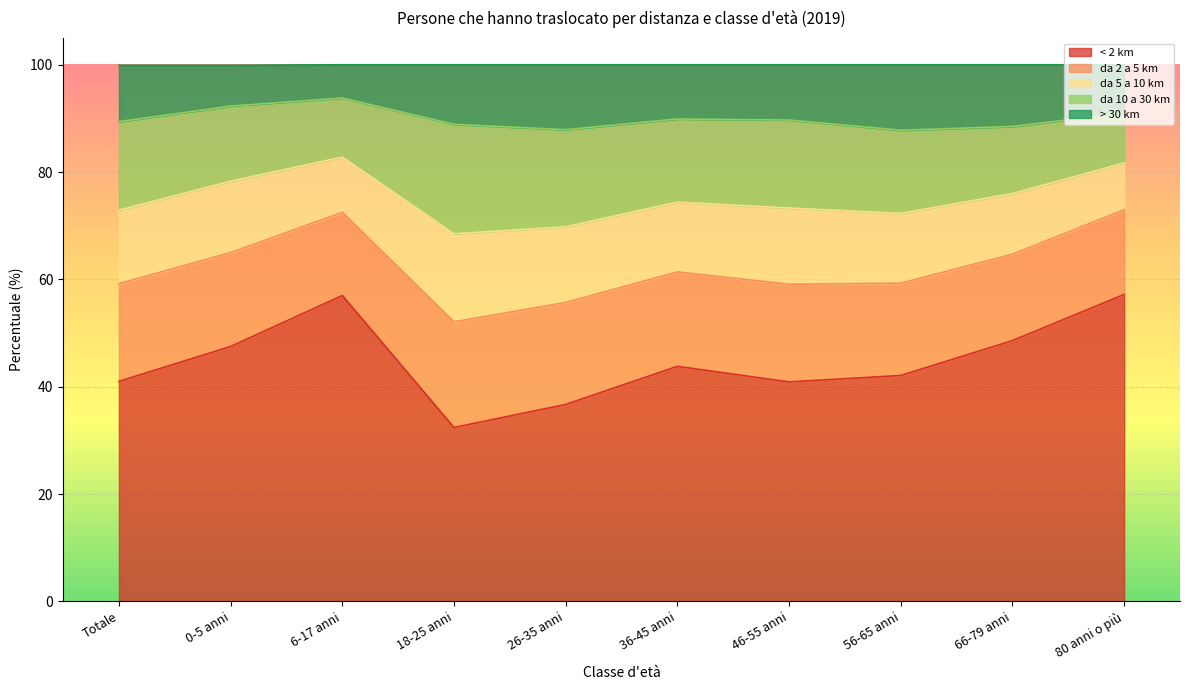

What is the minimum value shown in the chart?

6.2